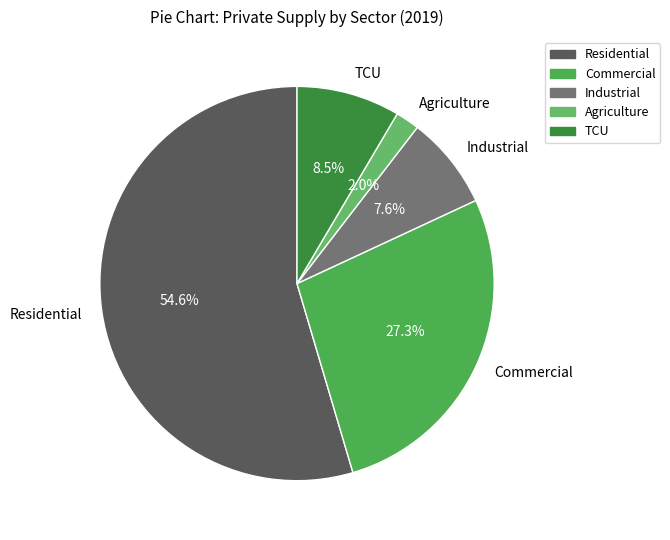

What is the smallest slice in the pie chart?

Agriculture